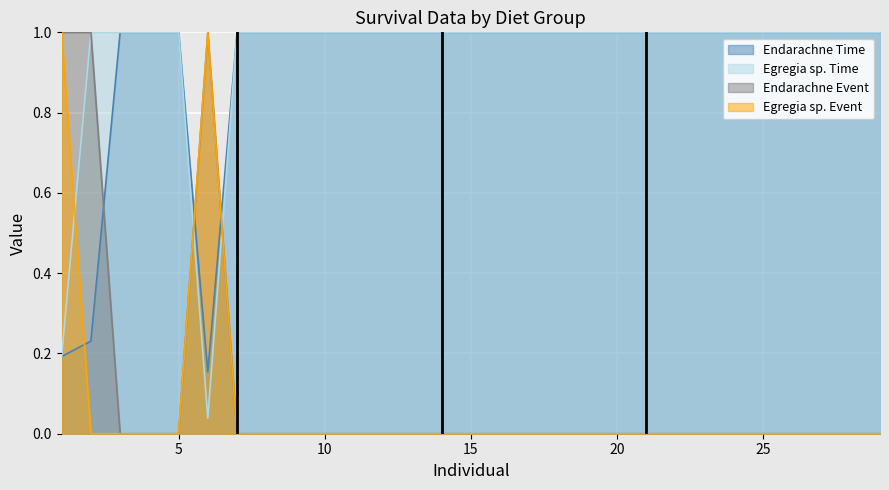

Between 15 and 9, which is larger?

15